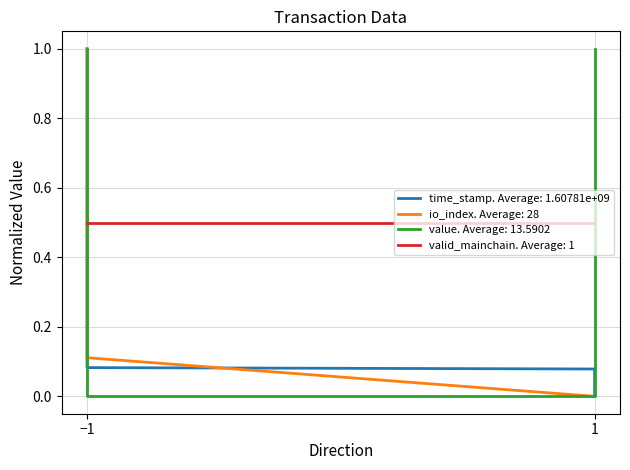

True or false: io_index has more than 2 interior local peaks.

False